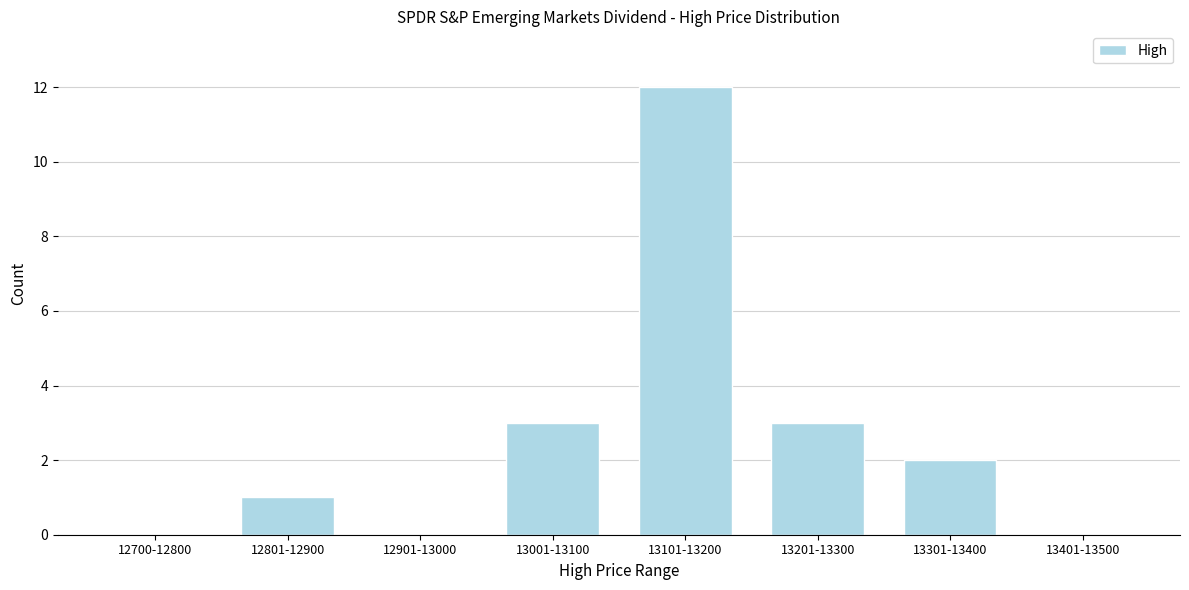

Reading left to right, list all the values displayed in this chart.

12700-12800=0	12801-12900=1	12901-13000=0	13001-13100=3	13101-13200=12	13201-13300=3	13301-13400=2	13401-13500=0